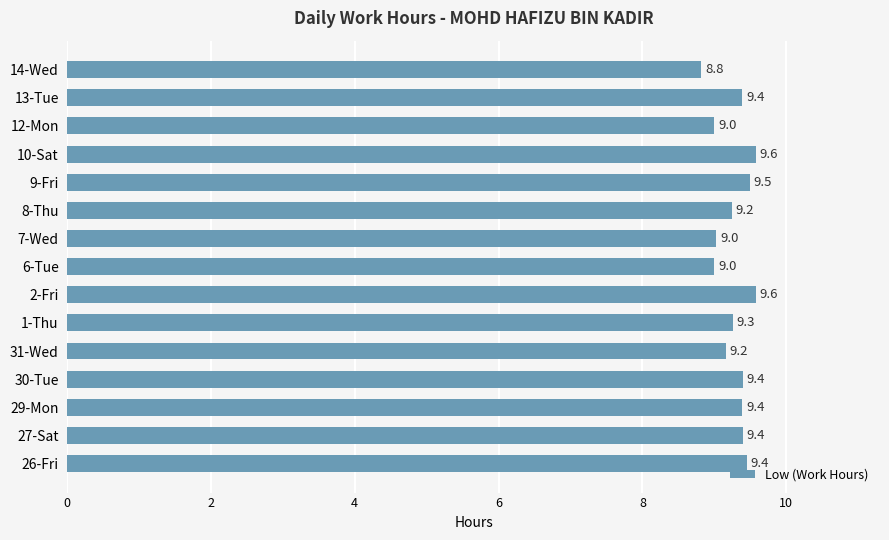

True or false: the data shows 9.4 at 26-Fri.

True